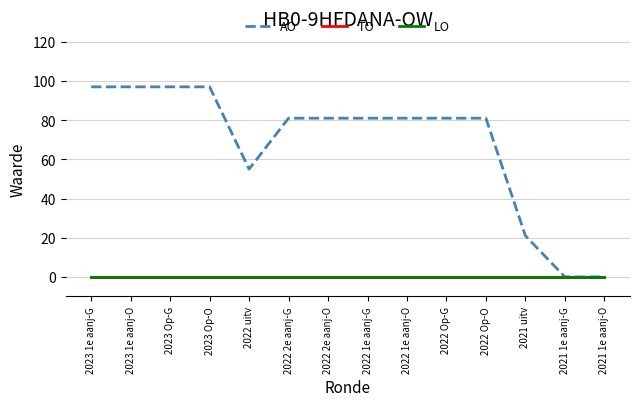

Is this an area chart (filled region under the line)?

No